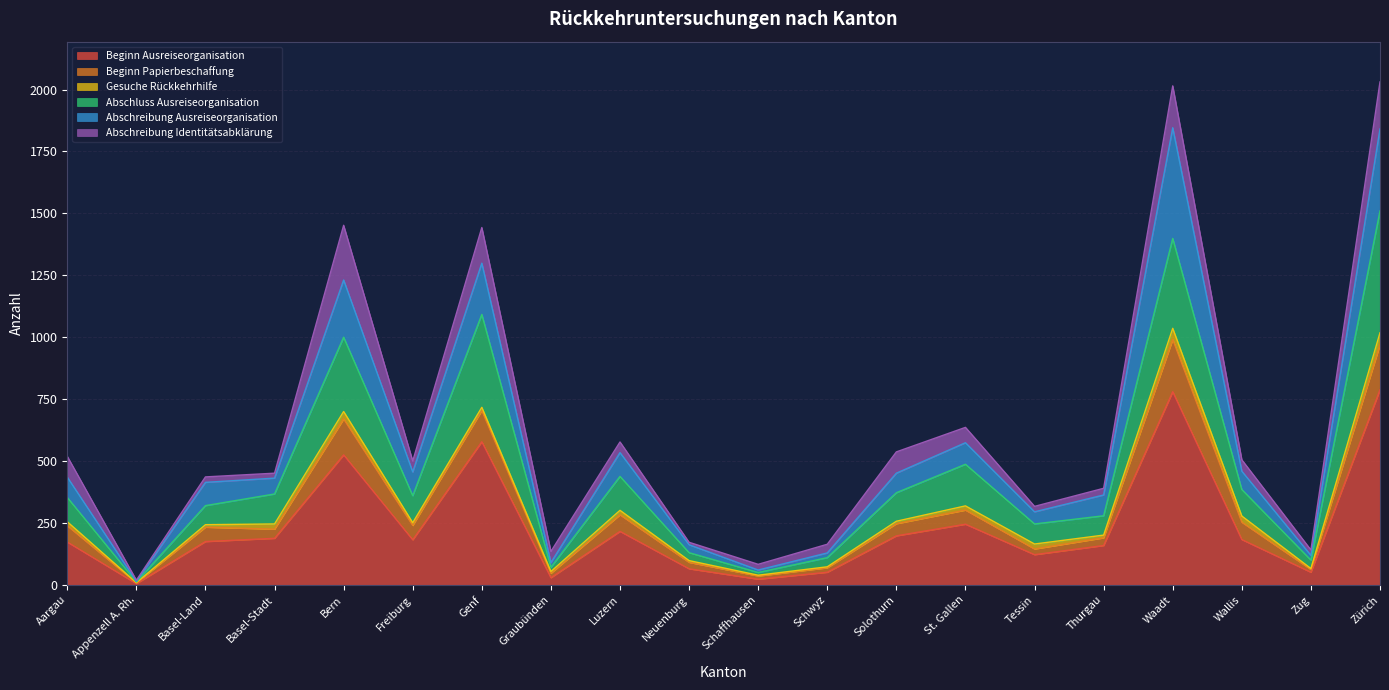

What is the highest value of the Beginn Ausreiseorganisation series?

788